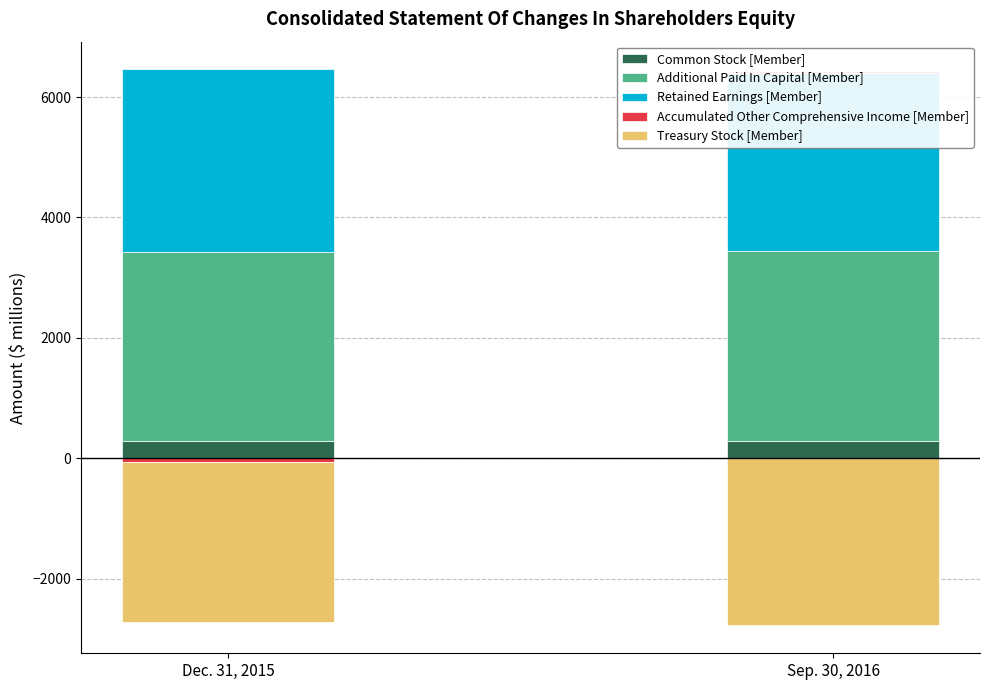

Which label corresponds to the smallest value in the chart?

Sep. 30, 2016